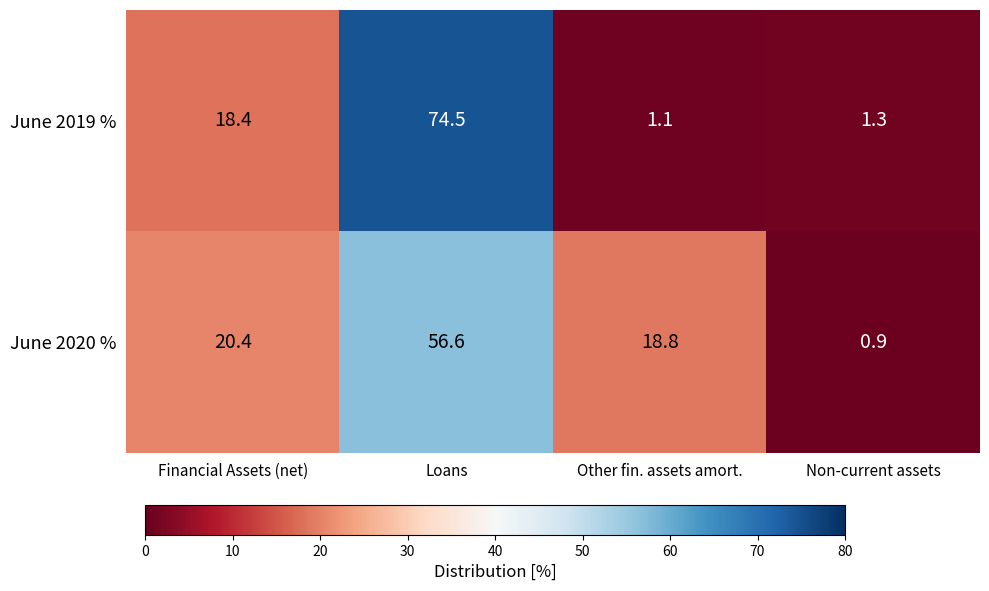

Is it true that June 2020 % equals 0.2 at Non-current assets?

False